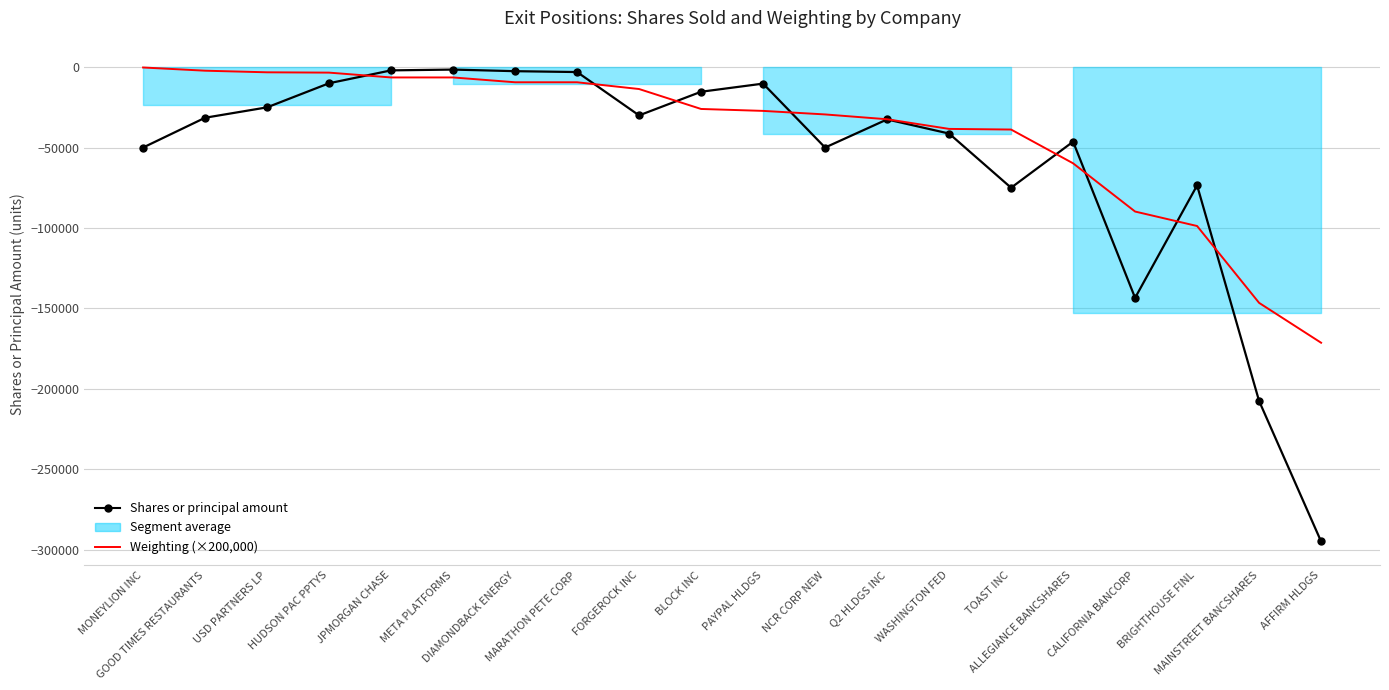

What is the sum of the Weighting (×200,000) values at MAINSTREET BANCSHARES and ALLEGIANCE BANCSHARES?

-206400.0